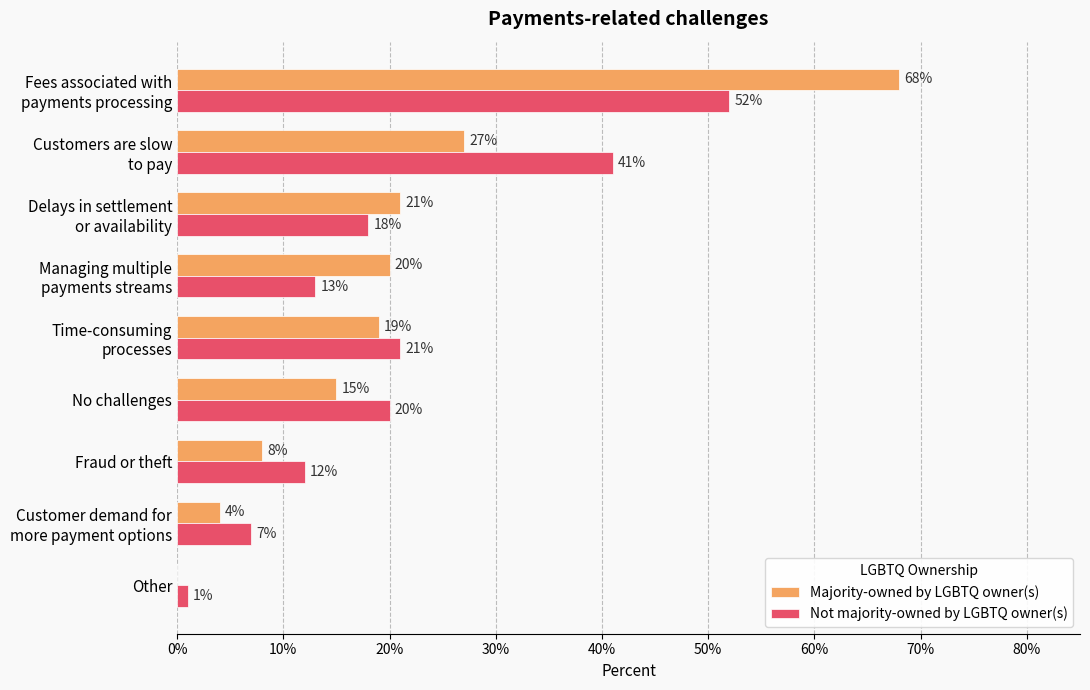

What are all the series names shown in the legend?

Majority-owned by LGBTQ owner(s), Not majority-owned by LGBTQ owner(s)